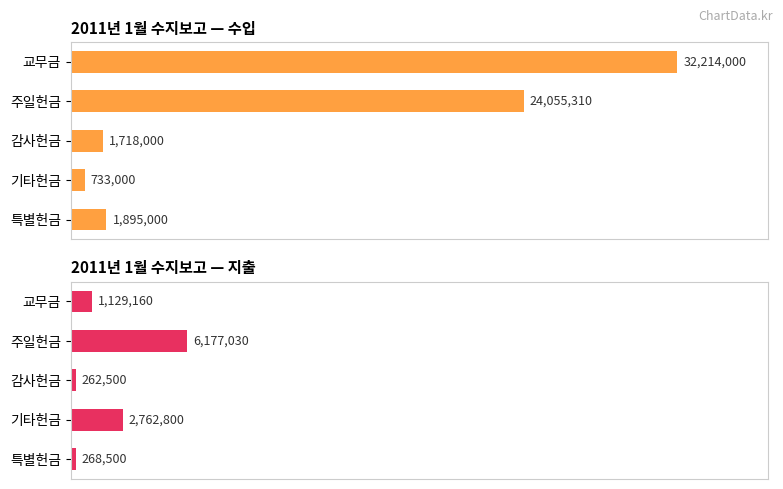

How many data points does each series have?

5